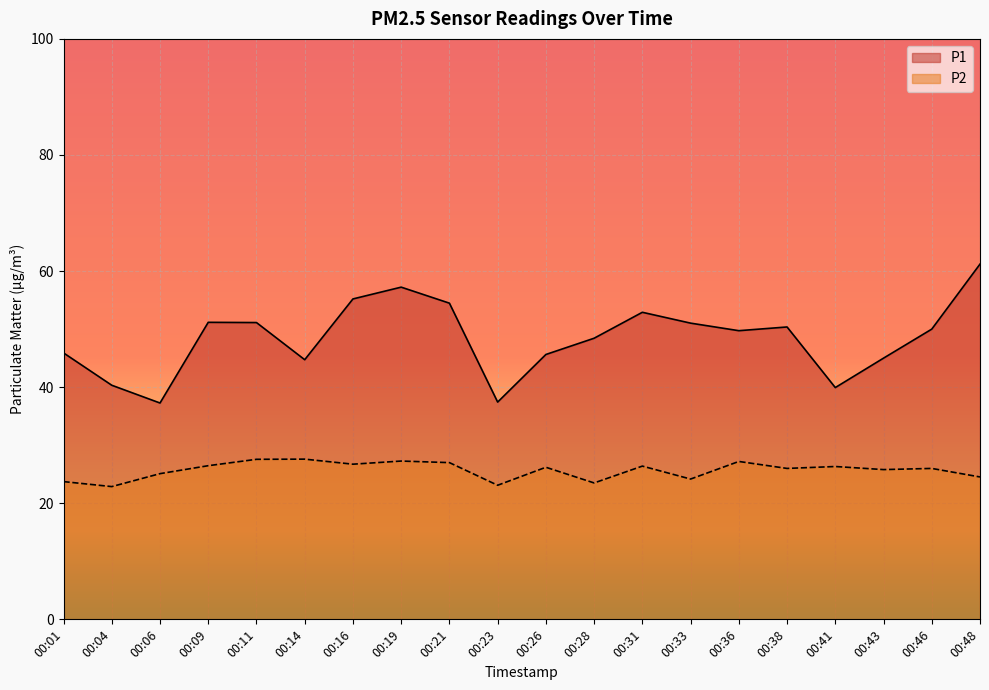

True or false: P2 and P1 intersect in this chart.

False